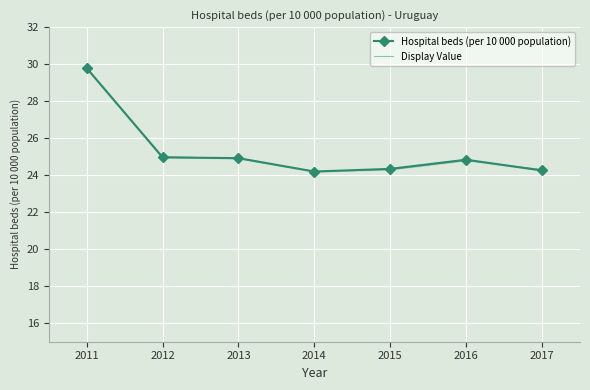

At which category is the sum across all series the highest?

2011